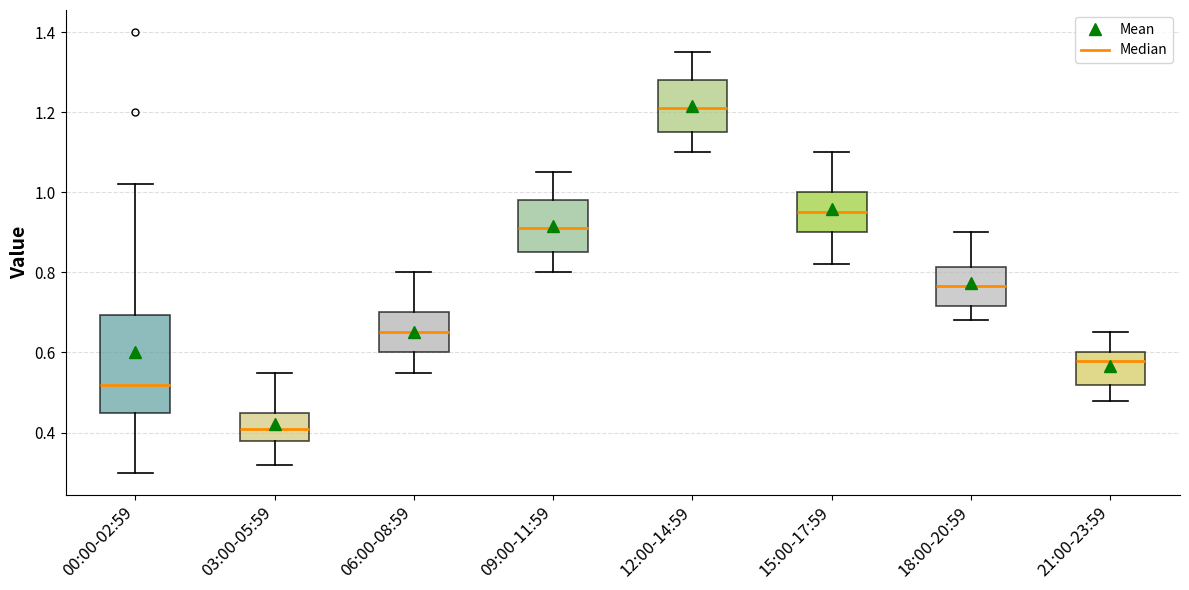

Which box is the tallest, from its lower edge to its upper edge?

00:00-02:59